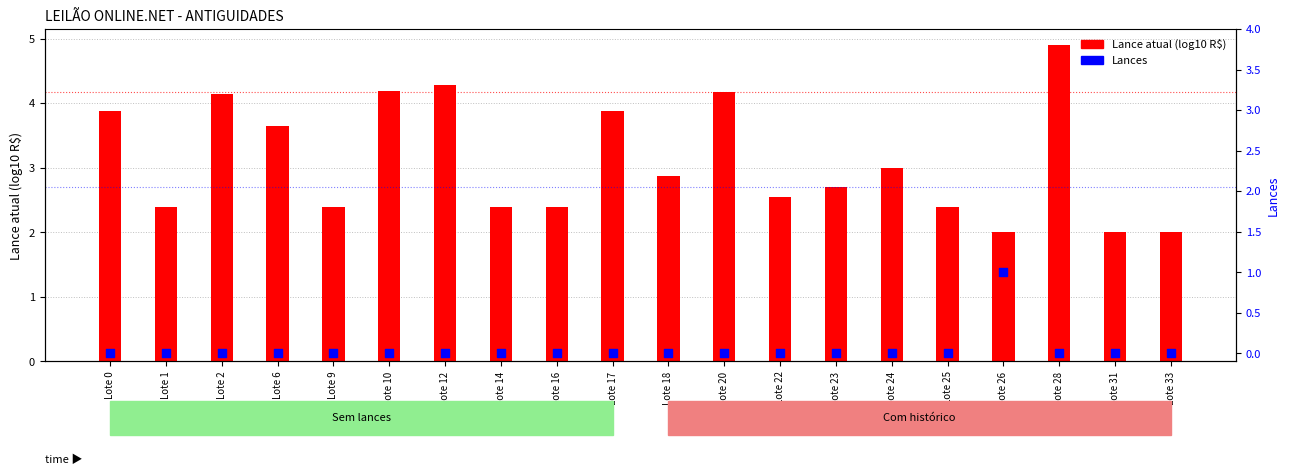

Which series contains the highest Y value?

Lance atual (log10)